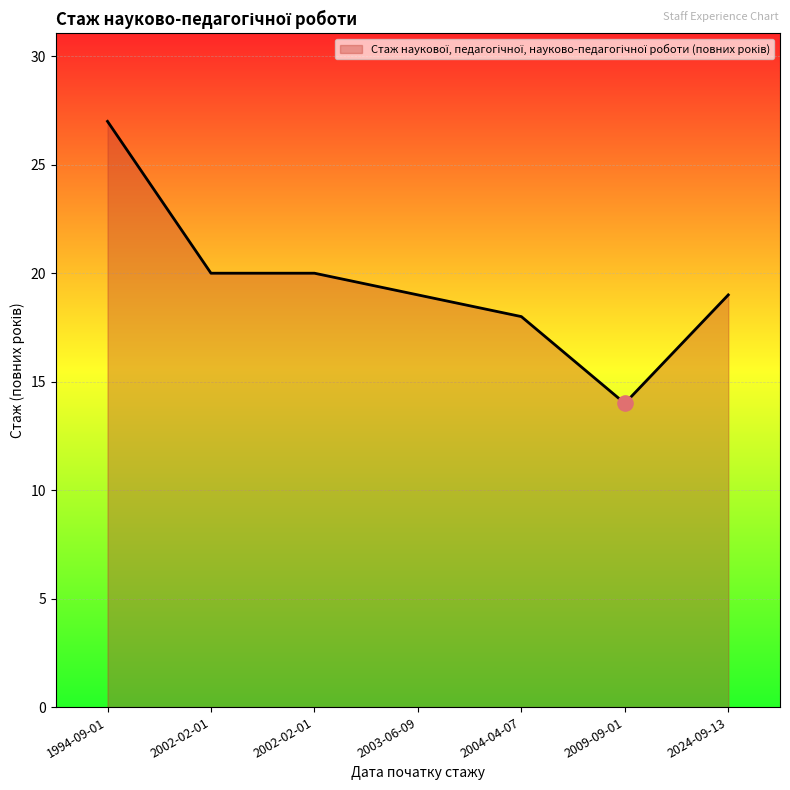

What is the change in value from 2002-02-01 to 2024-09-13?

-1